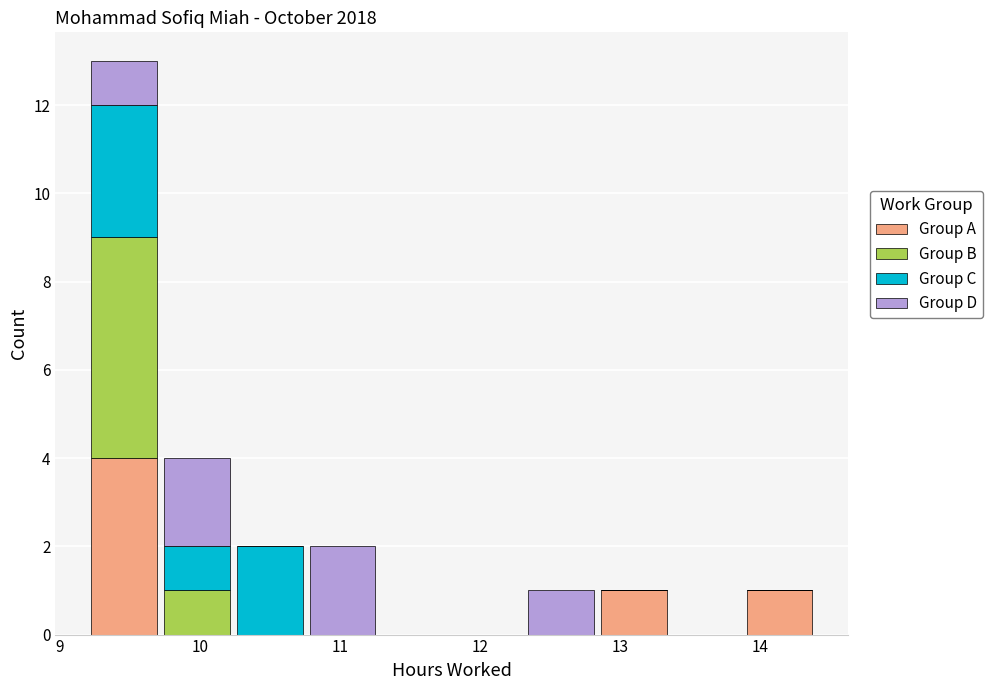

Reading left to right, transcribe this chart: for each stacked bar, give the range it covers on the x-axis and its total height. Neither the bar edges nor the heights are printed on the chart, so give them approximately, as read against the axes.

9.20 to 9.72: 13
9.72 to 10.24: 4
10.24 to 10.76: 2
10.76 to 11.28: 2
11.28 to 11.80: 0
11.80 to 12.32: 0
12.32 to 12.84: 1
12.84 to 13.36: 1
13.36 to 13.88: 0
13.88 to 14.40: 1